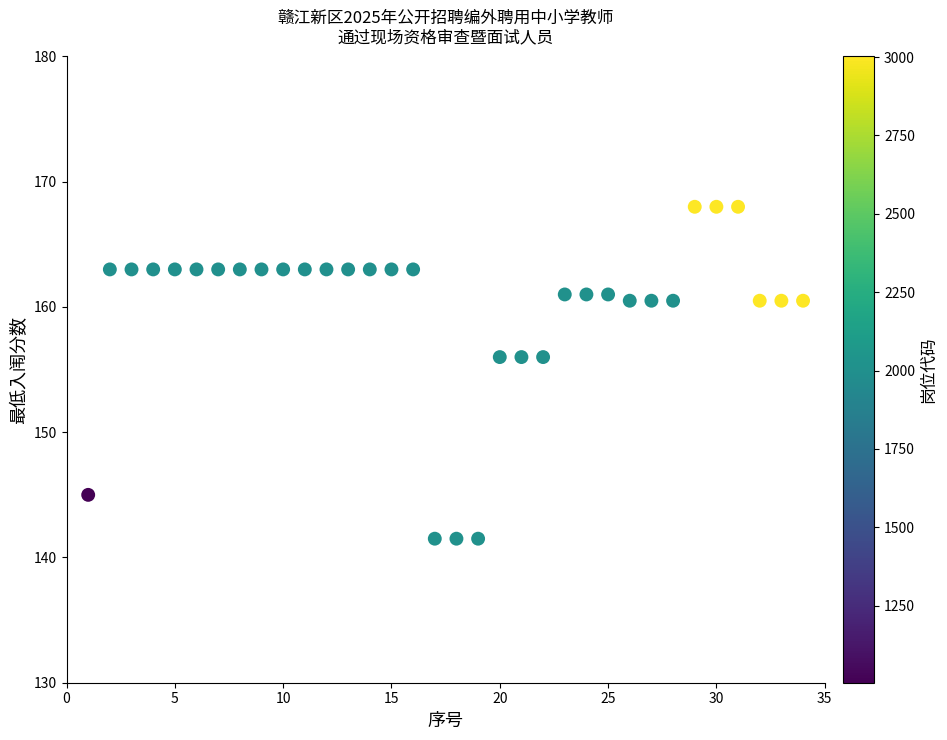

What is the range of Y values (max minus min)?

26.5